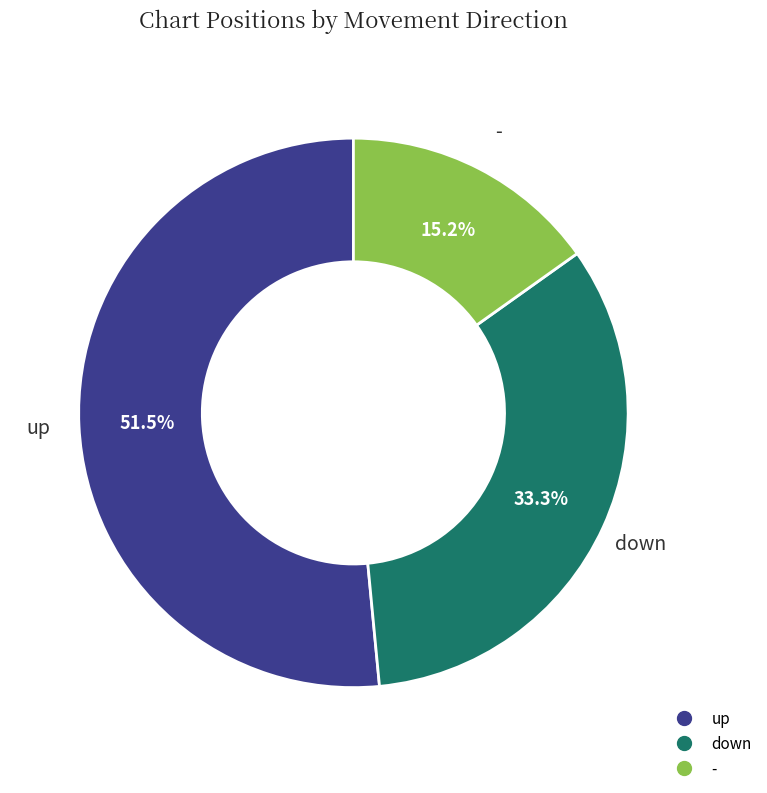

To the nearest percent, what is the combined percentage of up and -?

67%